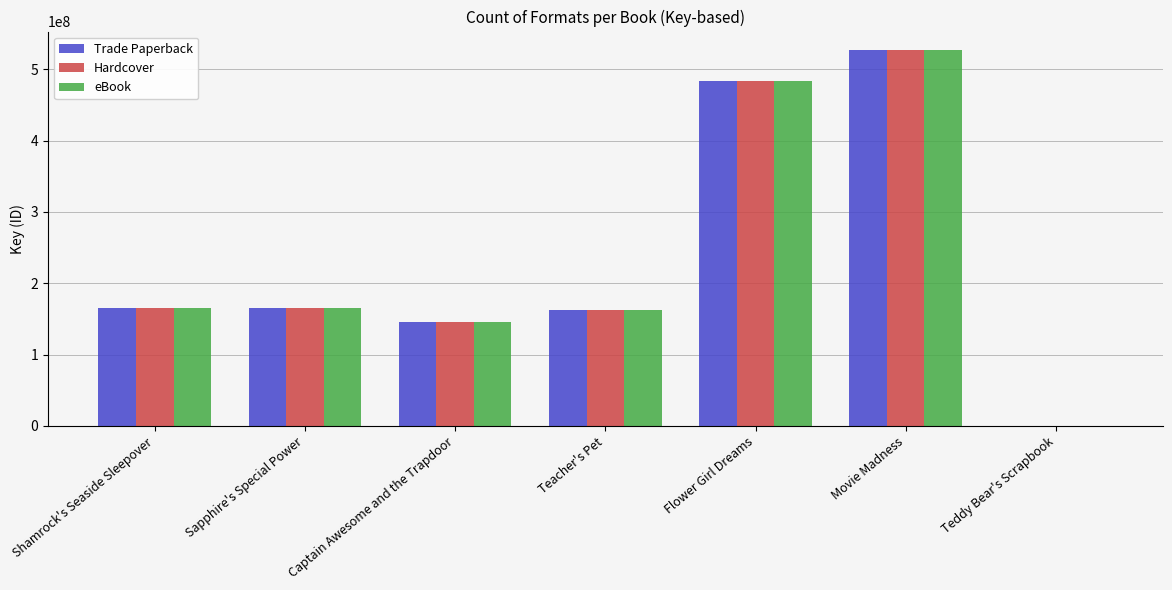

What value does the Trade Paperback series have at Shamrock's Seaside Sleepover?

165162684